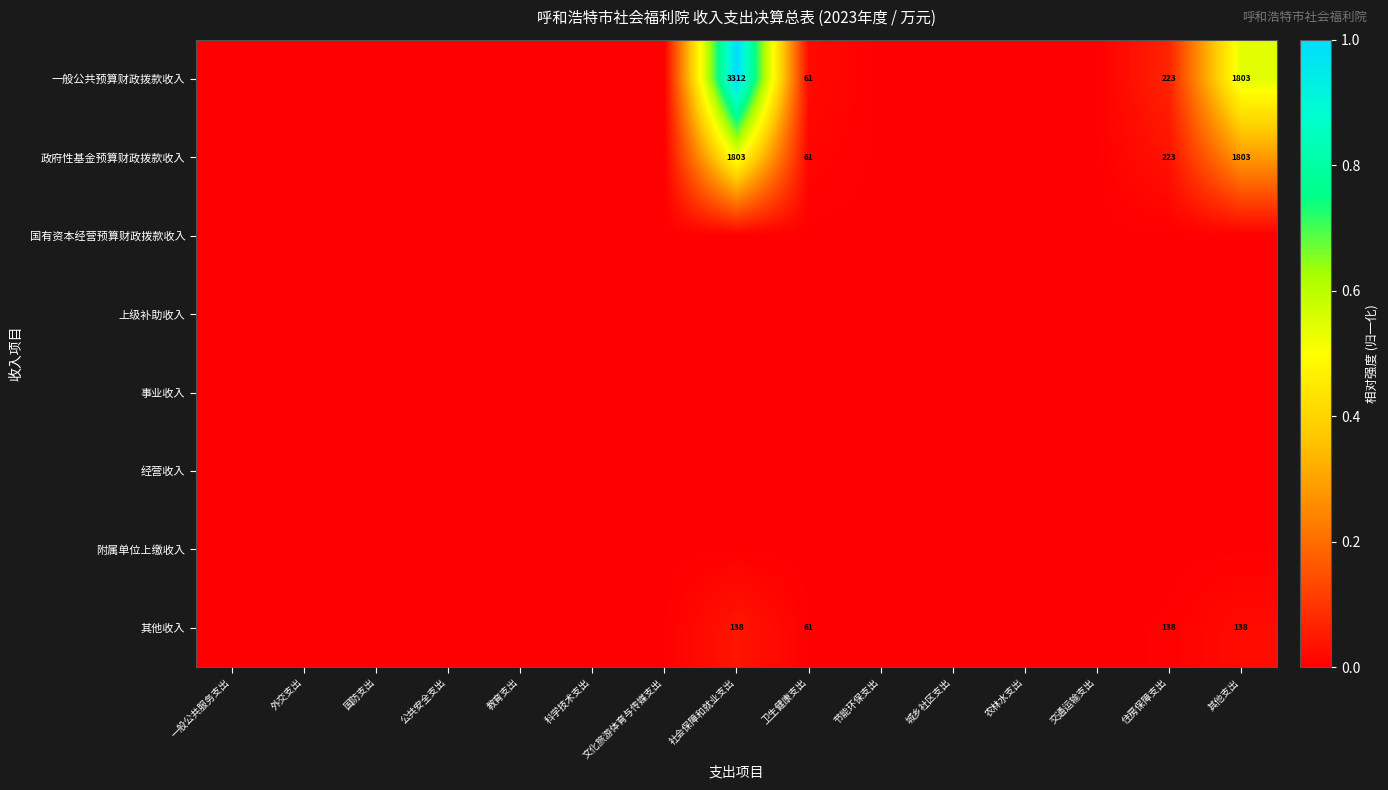

The 一般公共预算财政拨款收入 series shows 2850 at 其他支出. True or false?

False